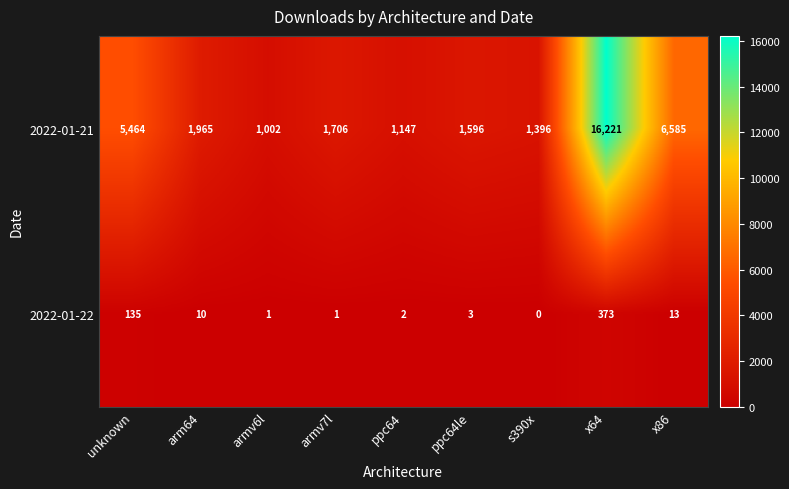

Is the value of 2022-01-22 at x86 greater than the value of 2022-01-21 at x86?

No